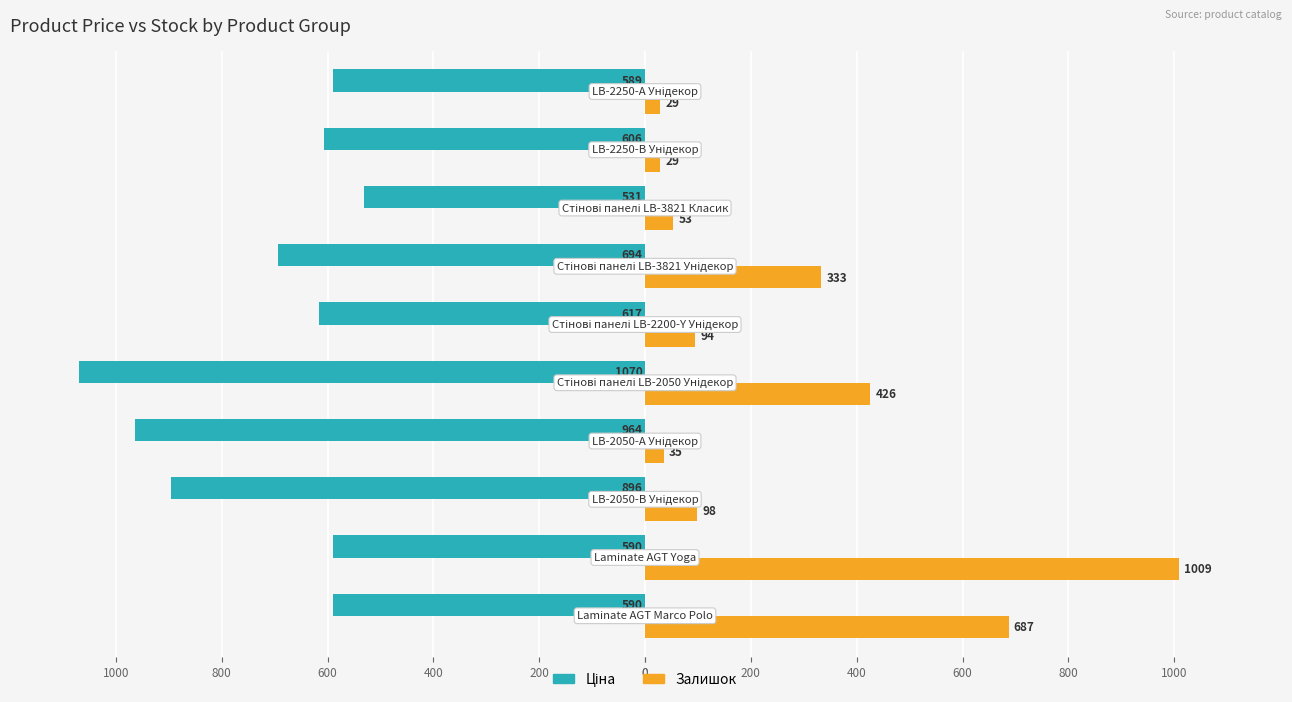

Reading left to right, what are all the values shown in this chart?

Ціна: -589.9	-589.9	-895.9	-963.5	-1069.8	-617.0	-694.3	-531.3	-606.1	-589.2
Залишок: 687.0	1009.0	98.0	35.0	426.0	94.0	333.0	53.0	29.0	29.0